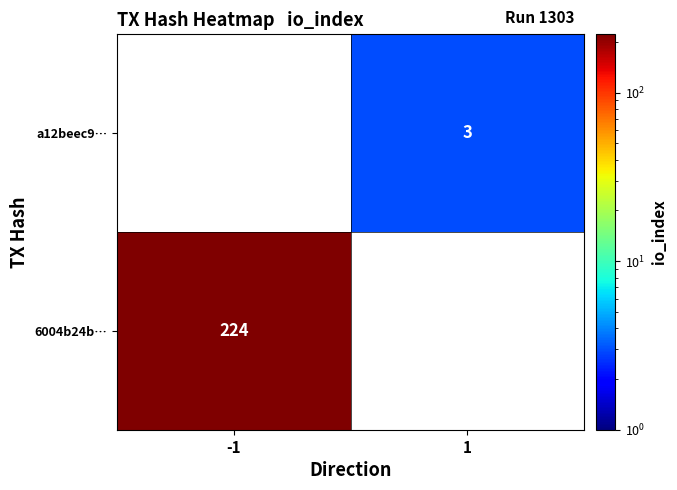

The value of a12beec9… at 1 is 5. True or false?

False